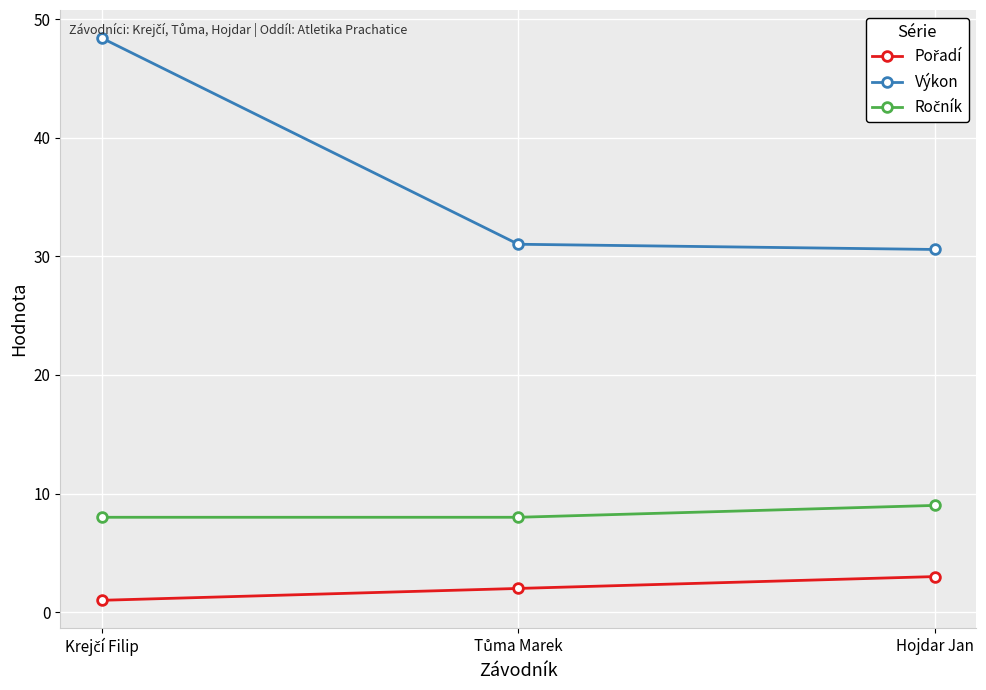

Which series has the widest spread of values?

Výkon